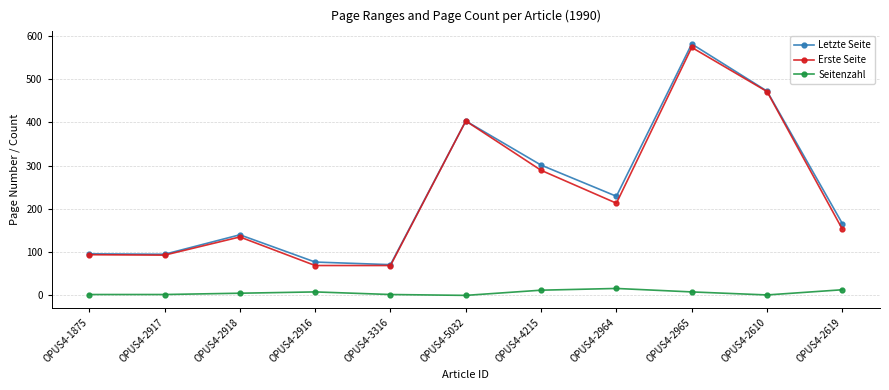

The value of Erste Seite at OPUS4-2610 is 282. True or false?

False